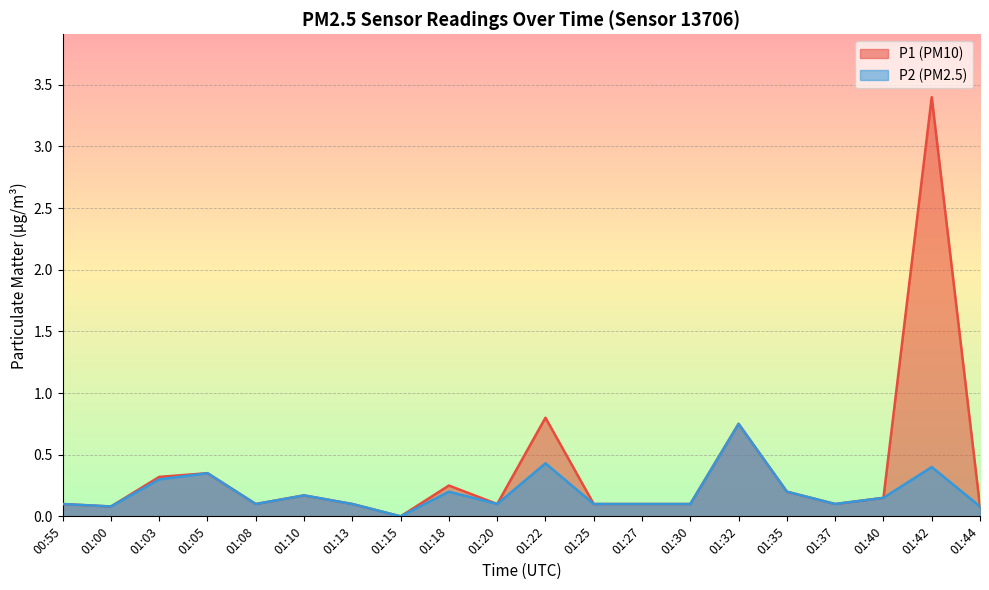

What position from the left is 01:05?

4